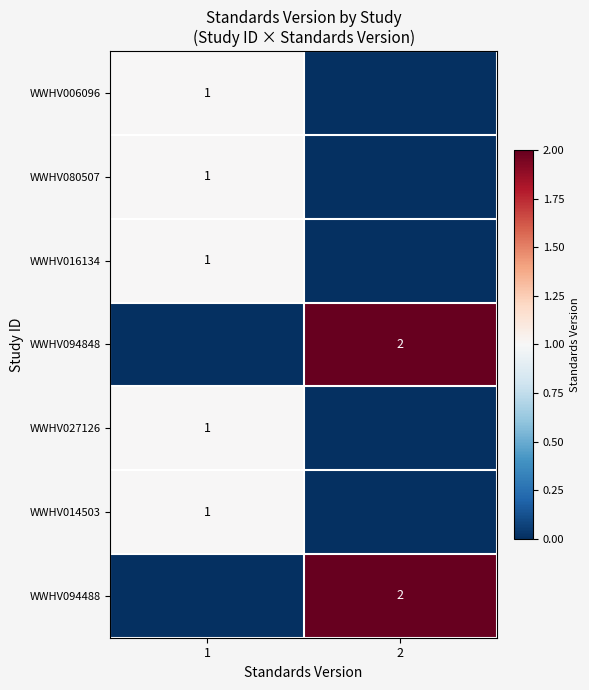

At which category is the sum across all series the highest?

1